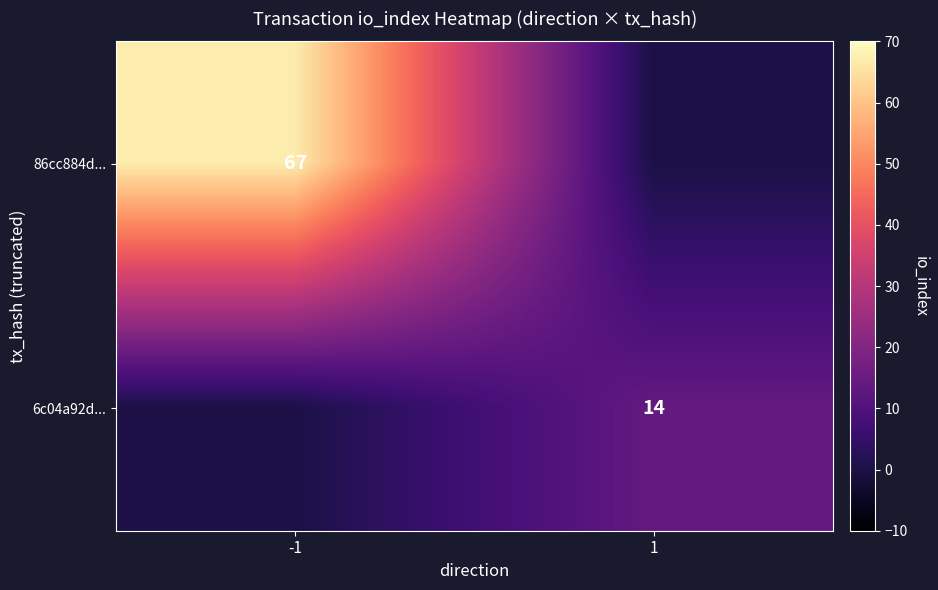

Is the value of 6c04a92d... at 1 greater than the value of 86cc884d... at -1?

No